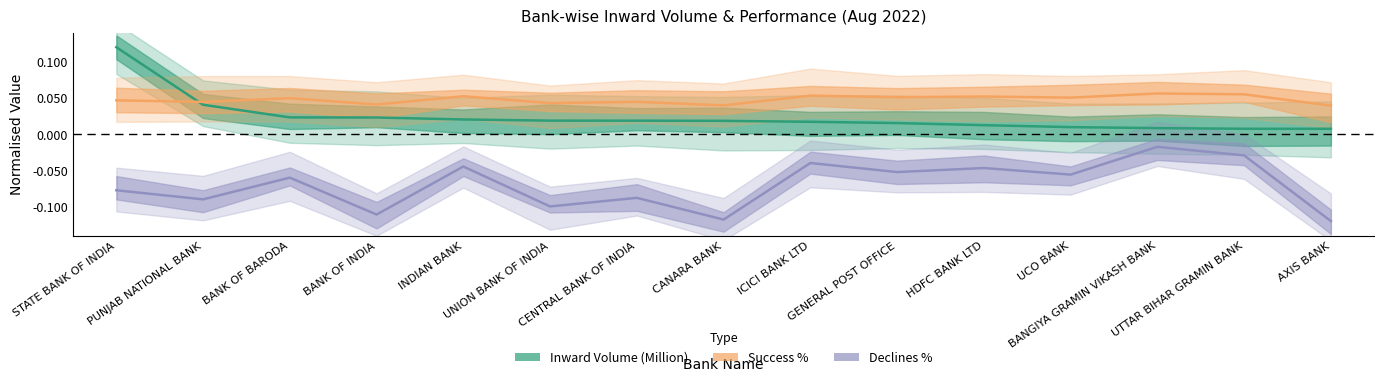

True or false: Inward Volume (Million) and Declines % intersect in this chart.

False